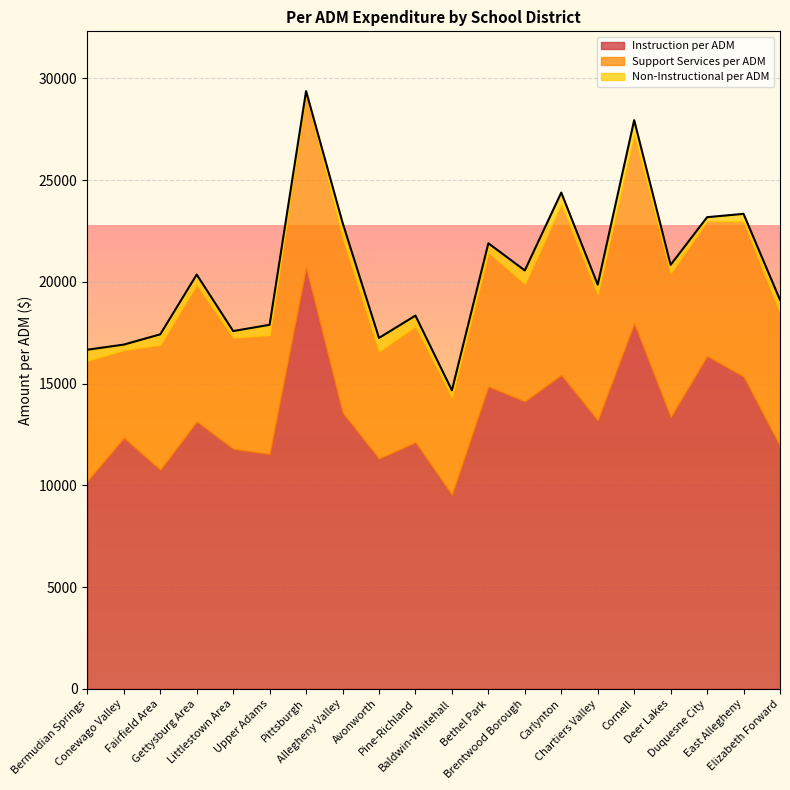

How many categories are shown in the chart?

20